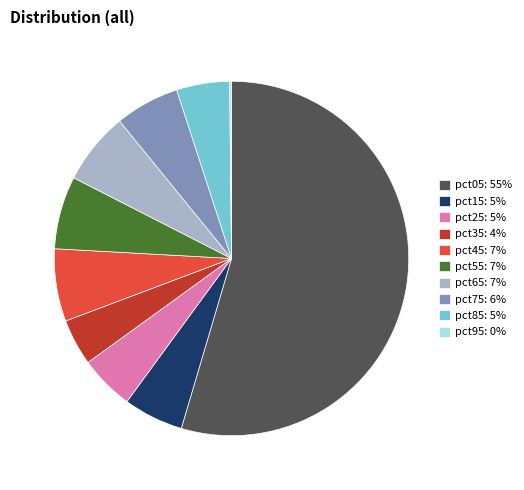

True or false: pct65 accounts for 1% of the total.

False